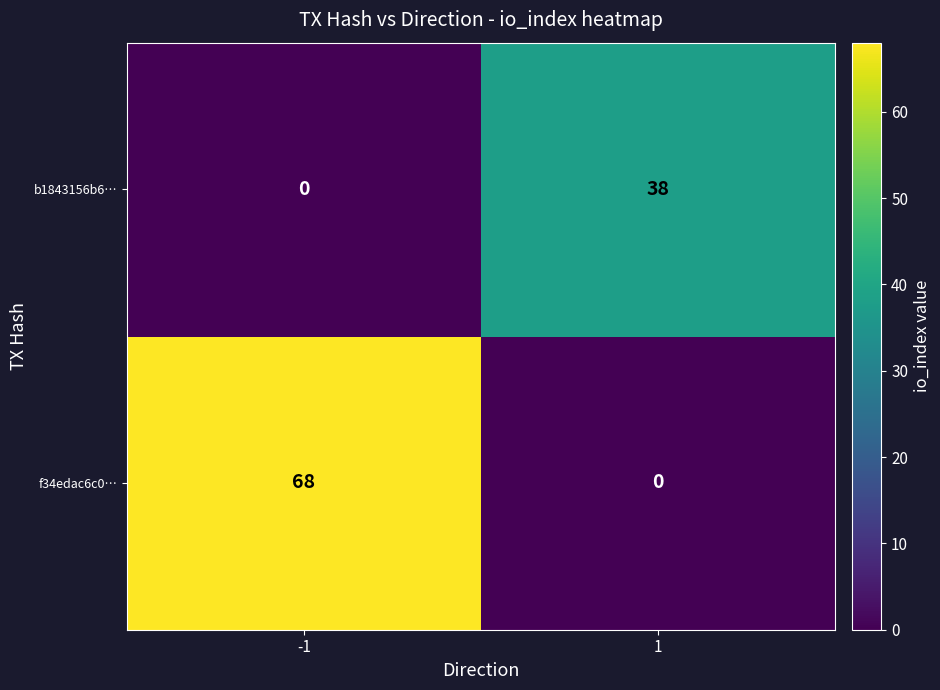

Read the f34edac6c0… value at -1, to the nearest 5.

70